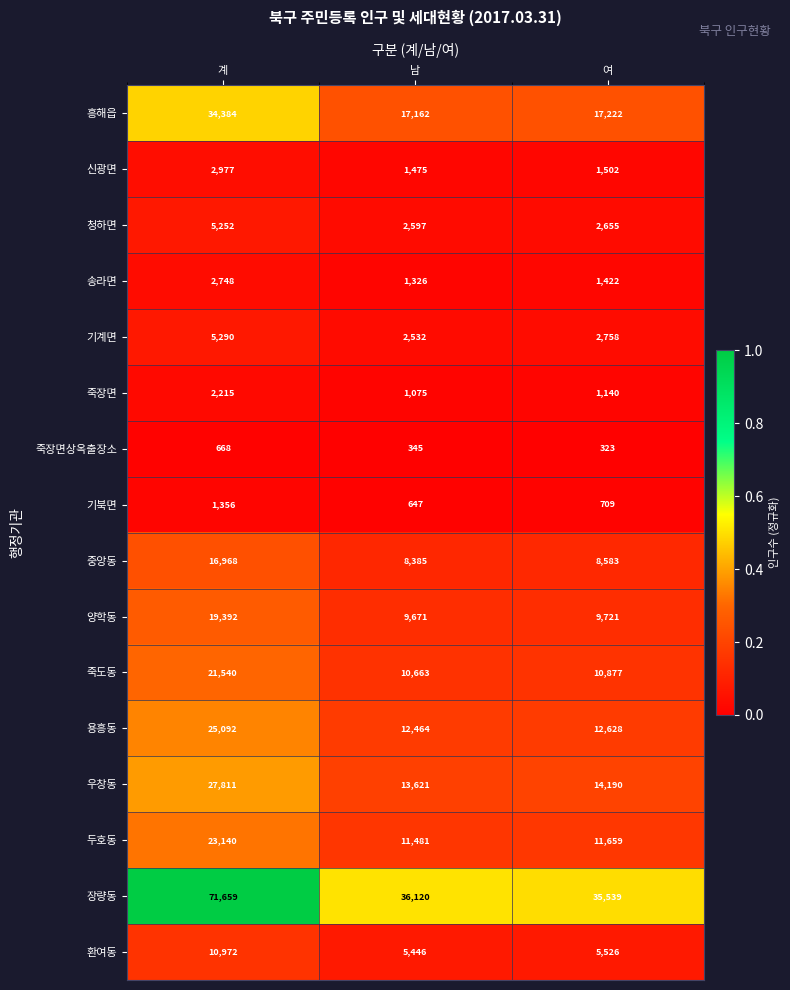

Rank the series by their maximum value, from highest to lowest.

장량동, 흥해읍, 우창동, 용흥동, 두호동, 죽도동, 양학동, 중앙동, 환여동, 기계면, 청하면, 신광면, 송라면, 죽장면, 기북면, 죽장면상옥출장소